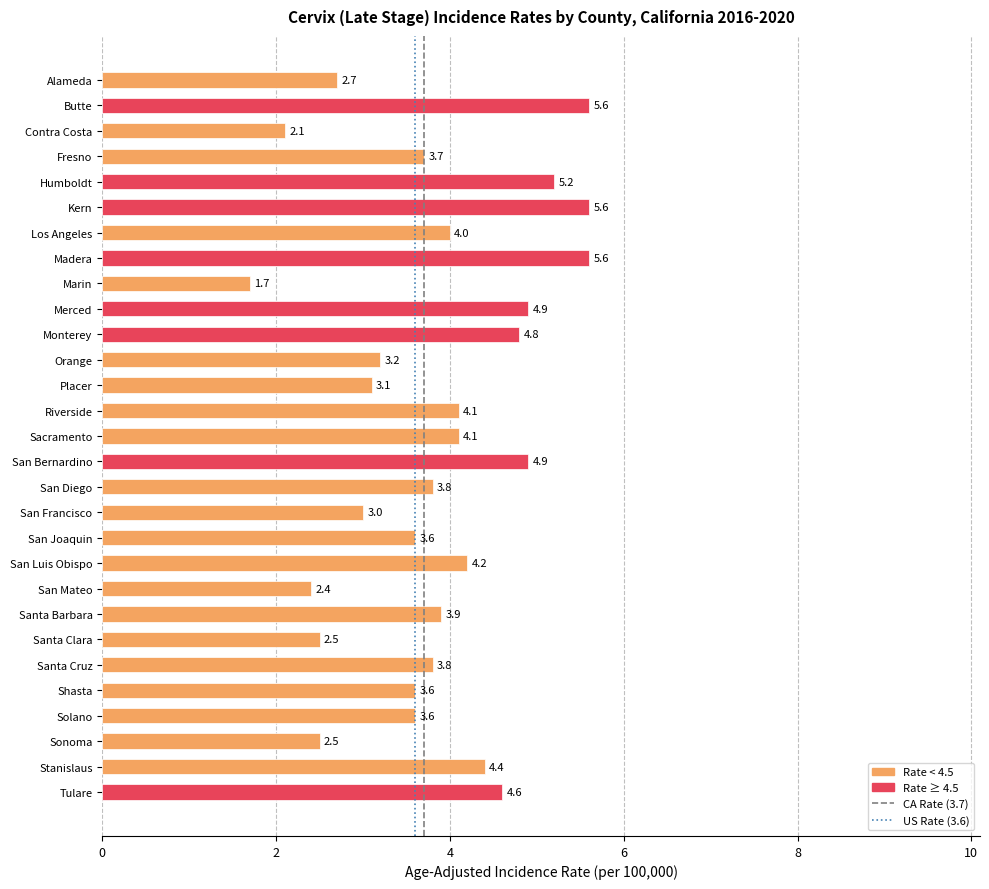

Does the chart contain stacked bars?

No